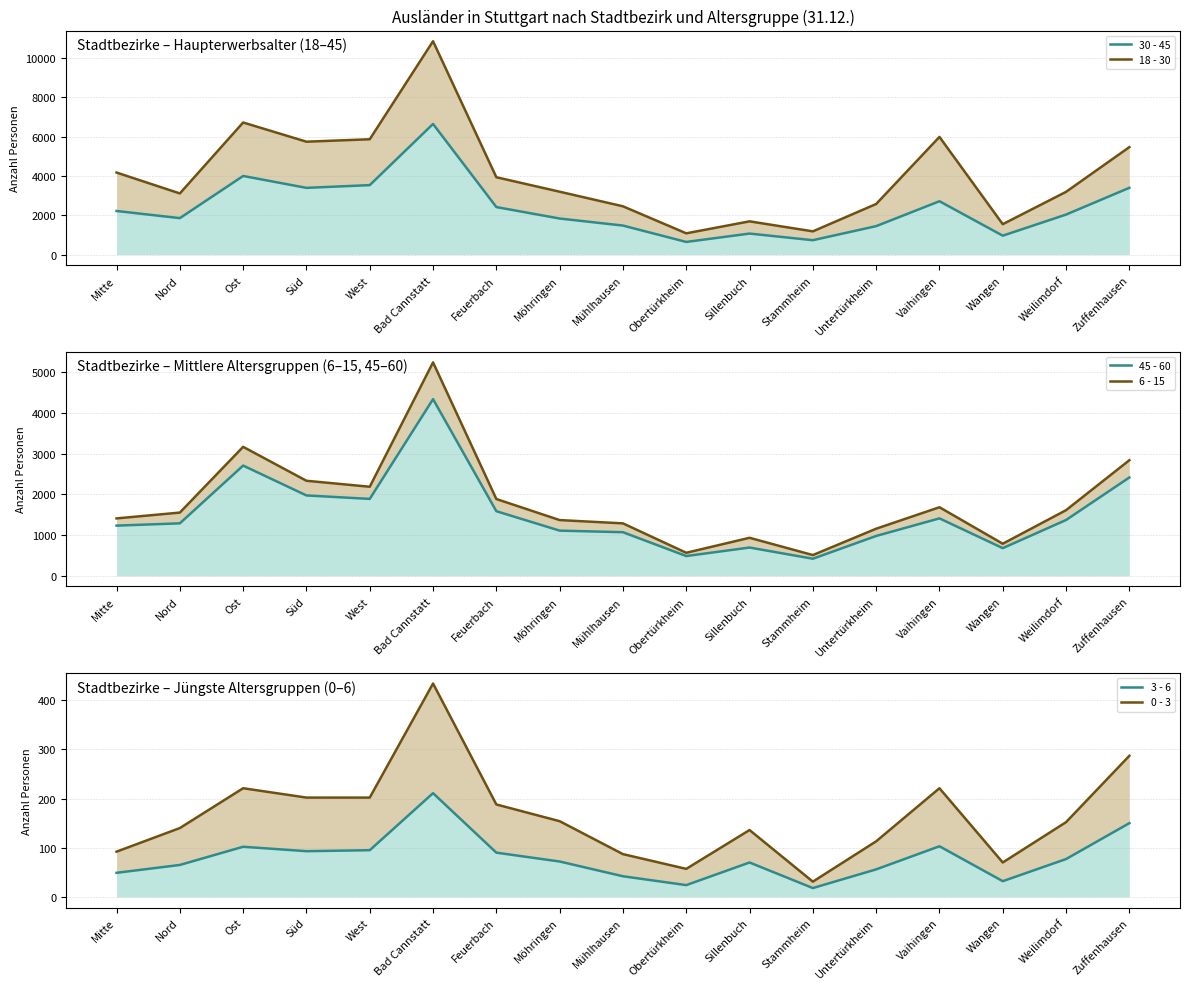

How many lines are shown in the chart?

6